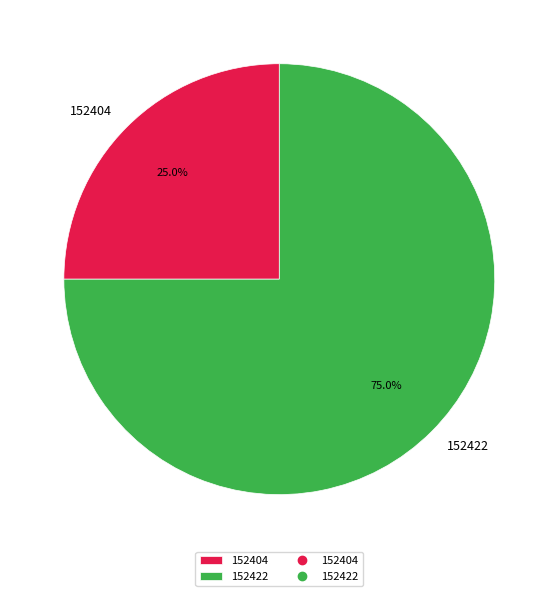

How many slices are in this pie chart?

2